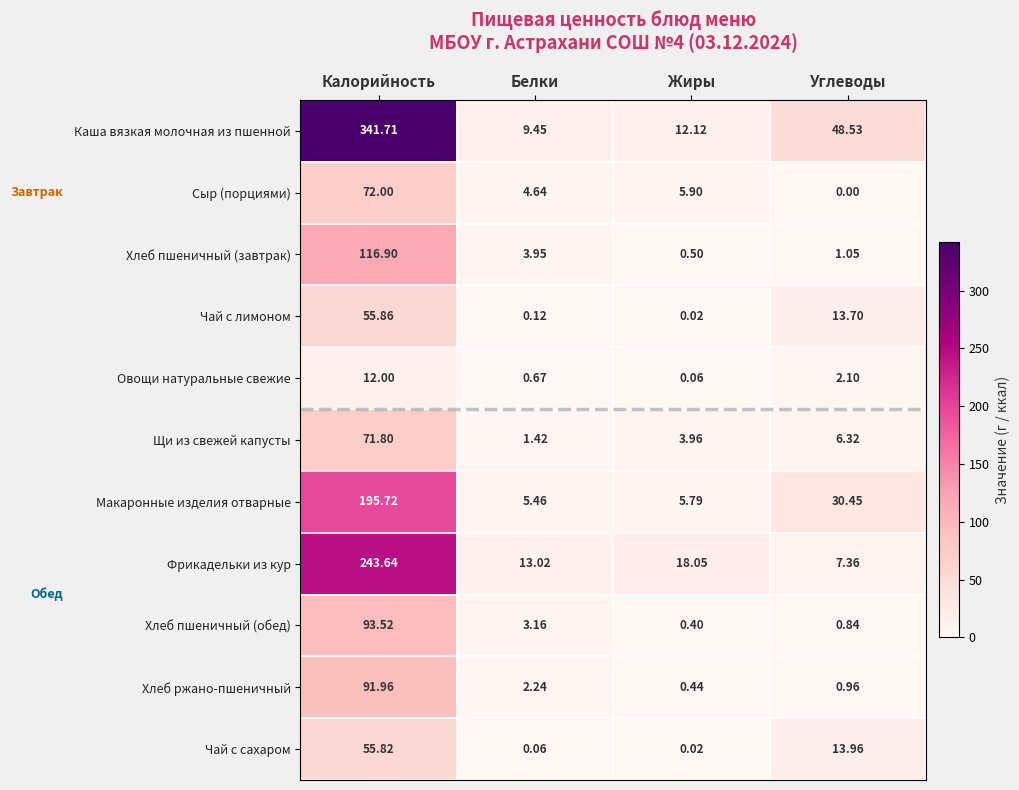

Which label corresponds to the largest value in the chart?

Калорийность